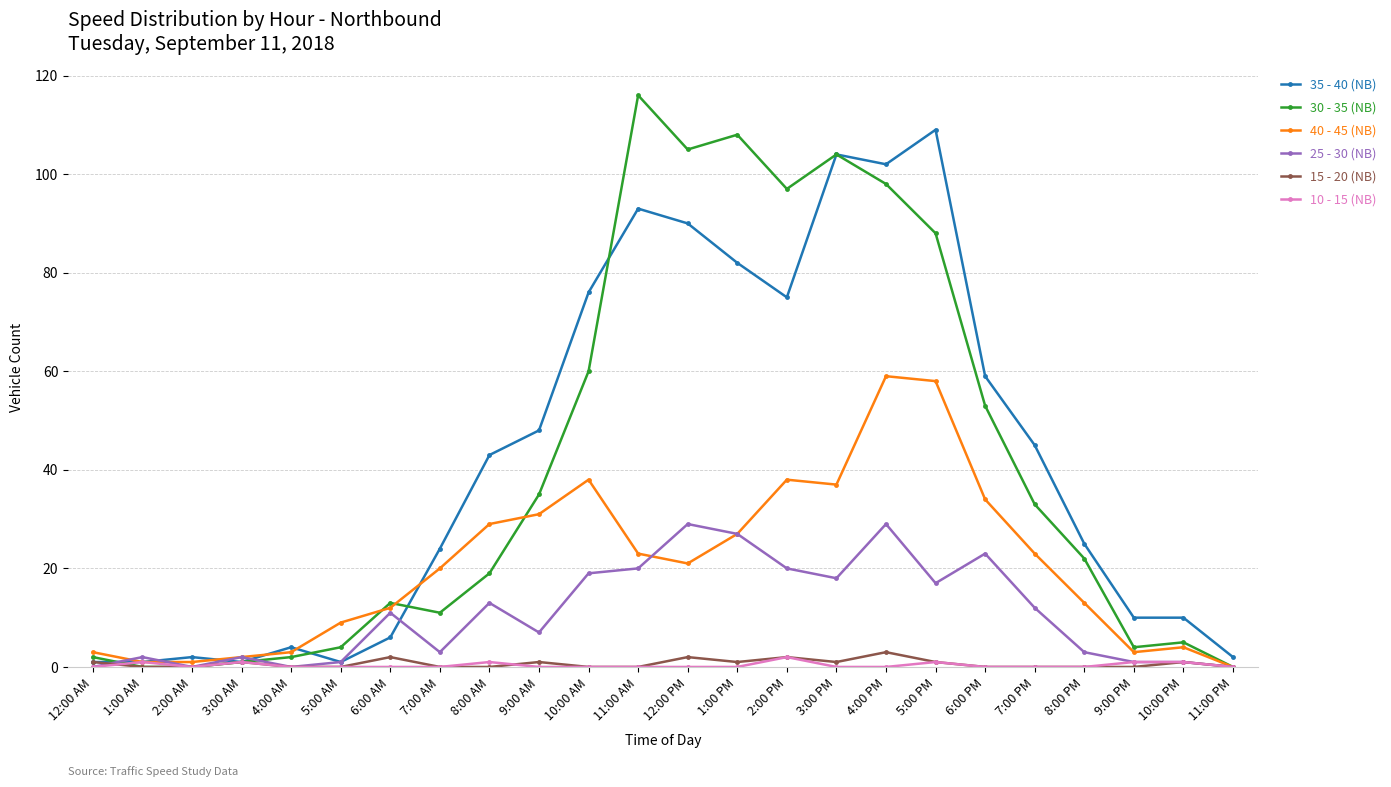

Between which two adjacent categories do 40 - 45 (NB) and 30 - 35 (NB) first intersect?

5:00 AM and 6:00 AM